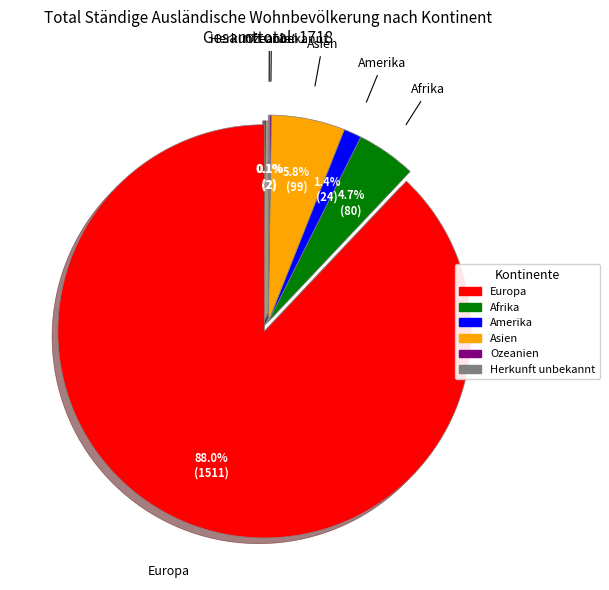

What percentage is NOT represented by Afrika?

95.3%